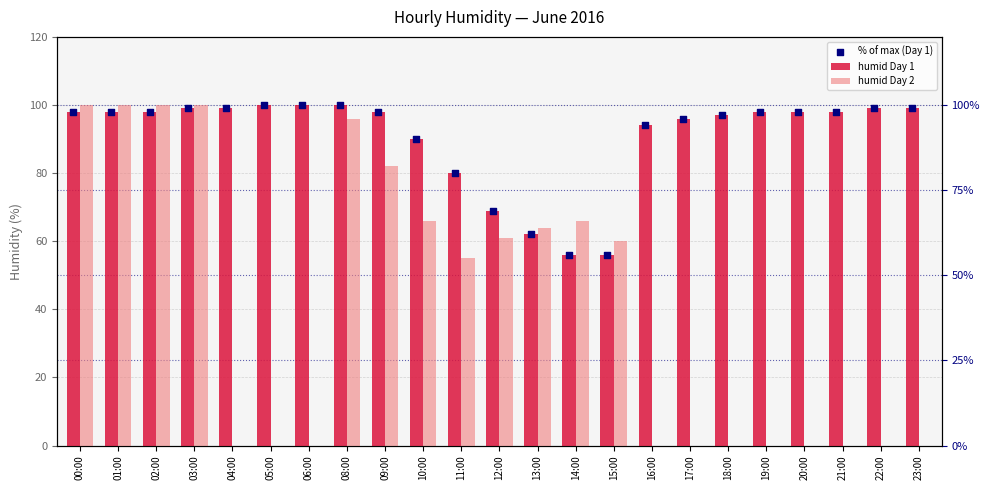

Which series contains the lowest Y value?

humid Day 2